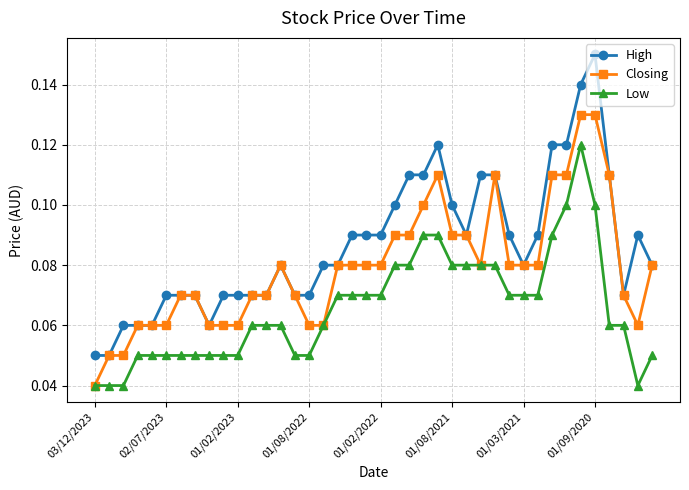

True or false: Low and High cross at least once.

False